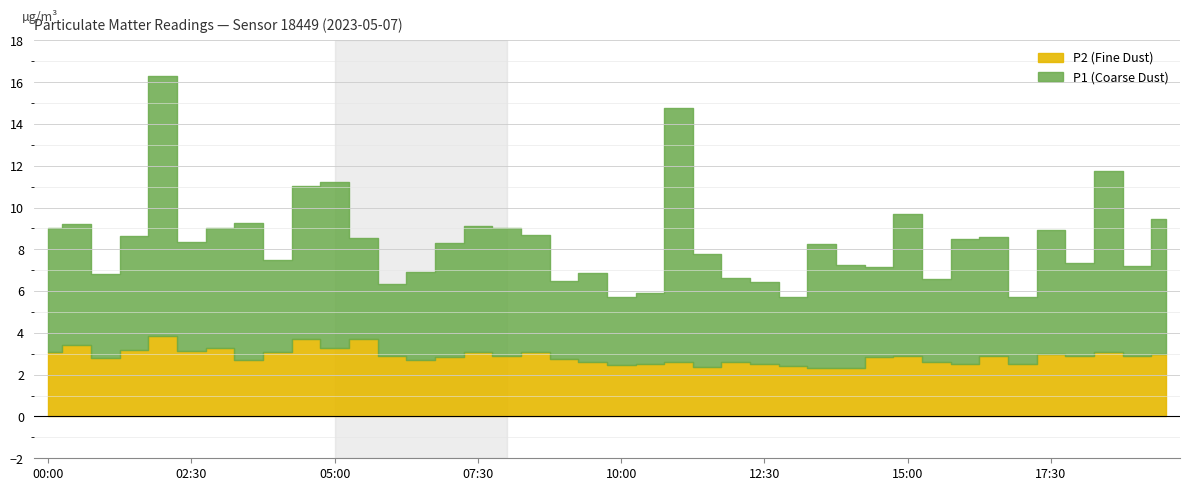

Is the value of P2 at 13:00 greater than the value of P1 at 13:00?

No